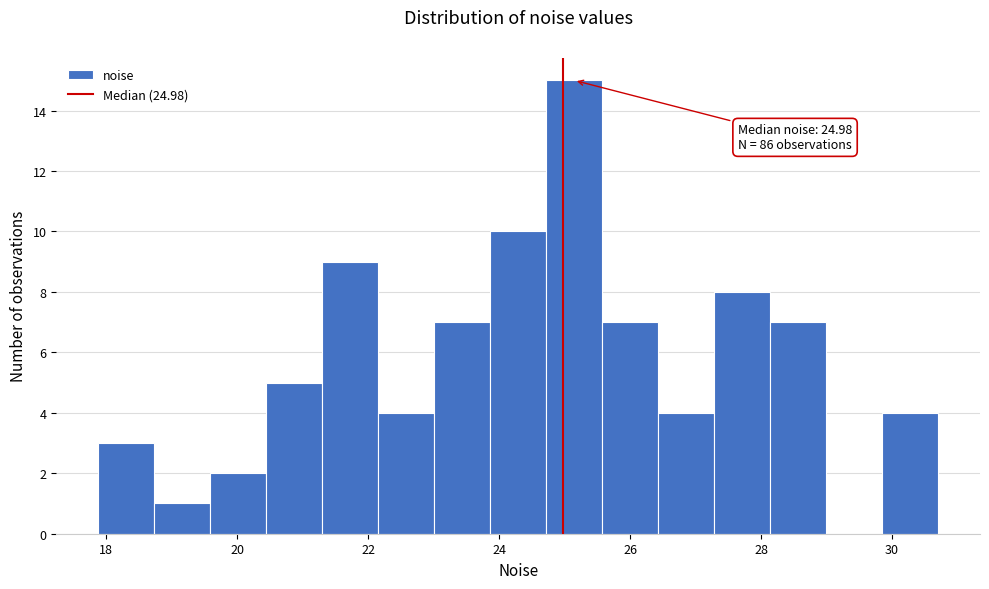

Over which range of the x-axis is the bar tallest?

24.8 to 25.6